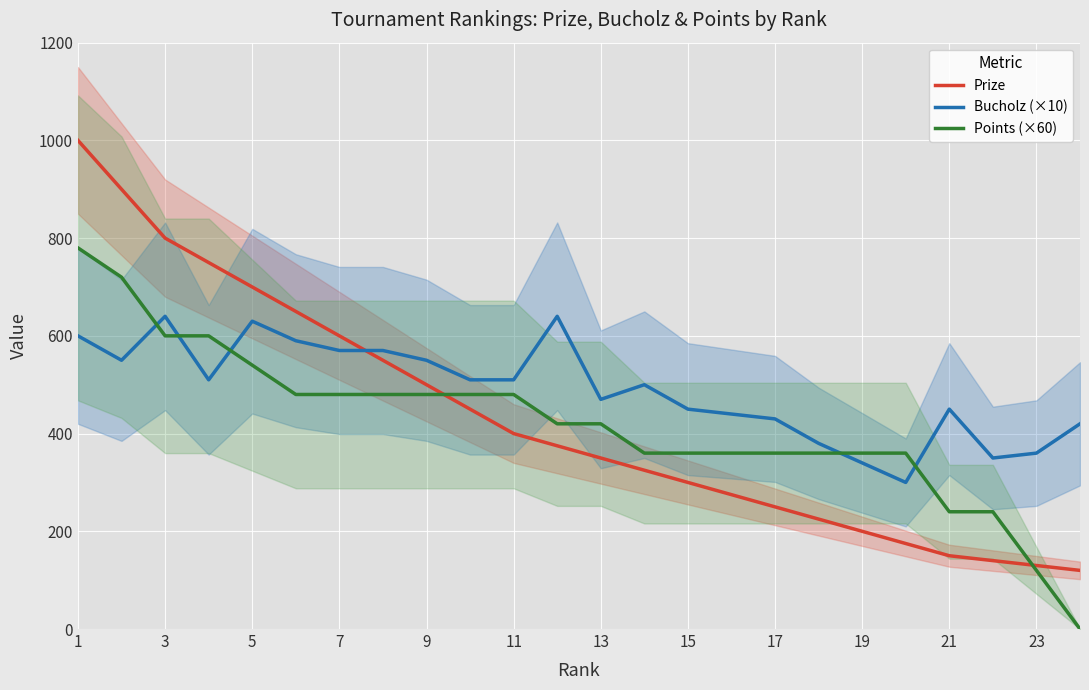

What is the lowest value of the Prize series?

120